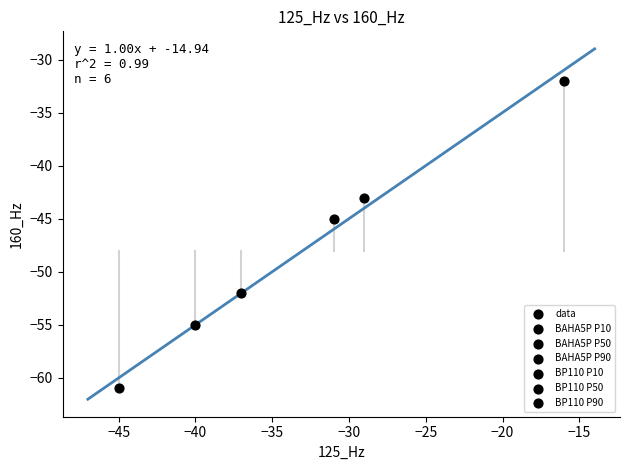

What Y value in the scatter plot is closest to -46?

-45